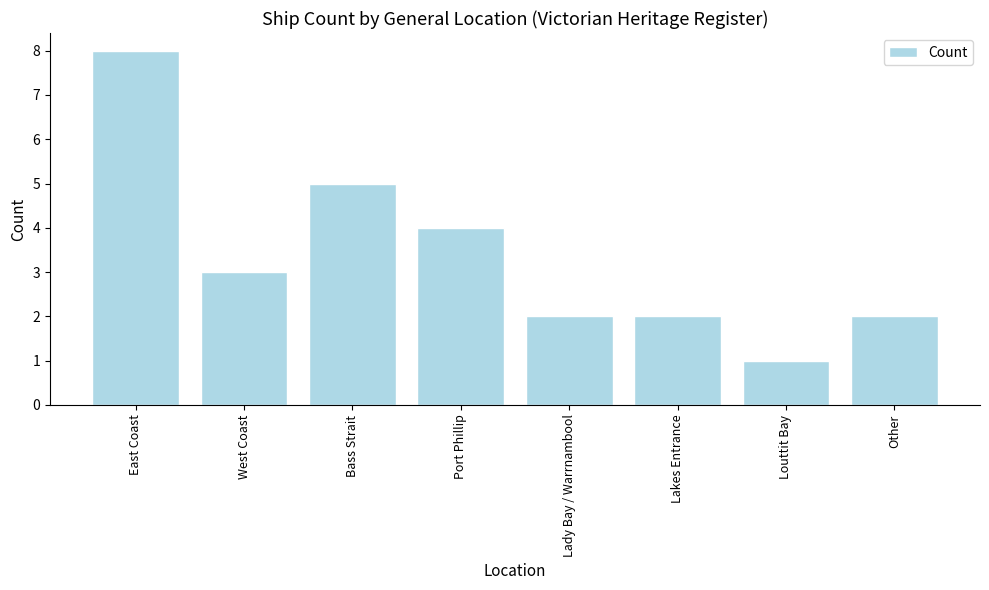

What is the sum of the values at Lady Bay / Warrnambool and Louttit Bay?

3